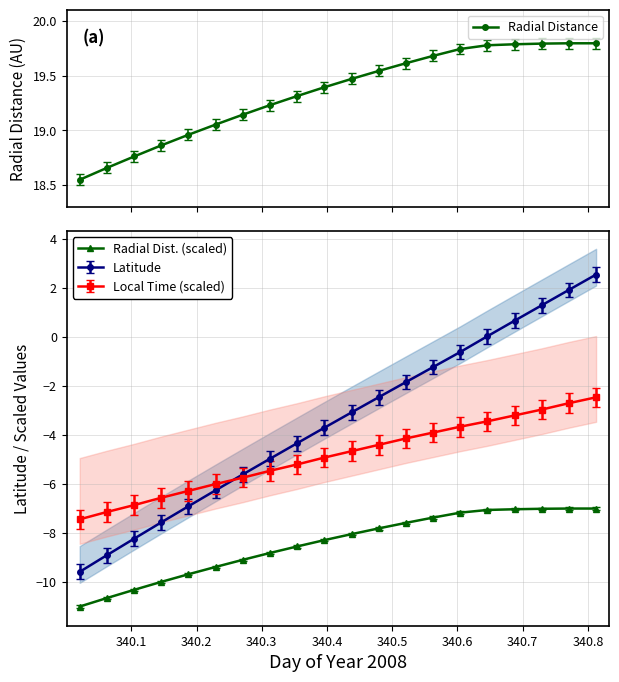

True or false: Latitude has more than 0 points higher than both neighbors.

False